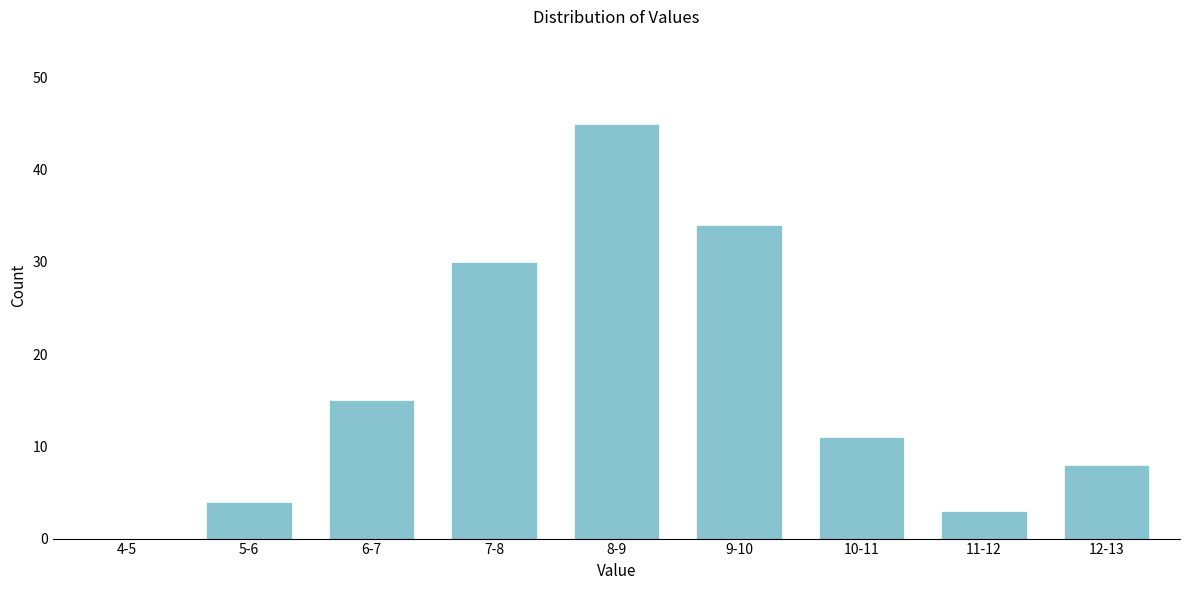

Reading left to right, transcribe all the data shown in this chart.

4-5=0	5-6=4	6-7=15	7-8=30	8-9=45	9-10=34	10-11=11	11-12=3	12-13=8